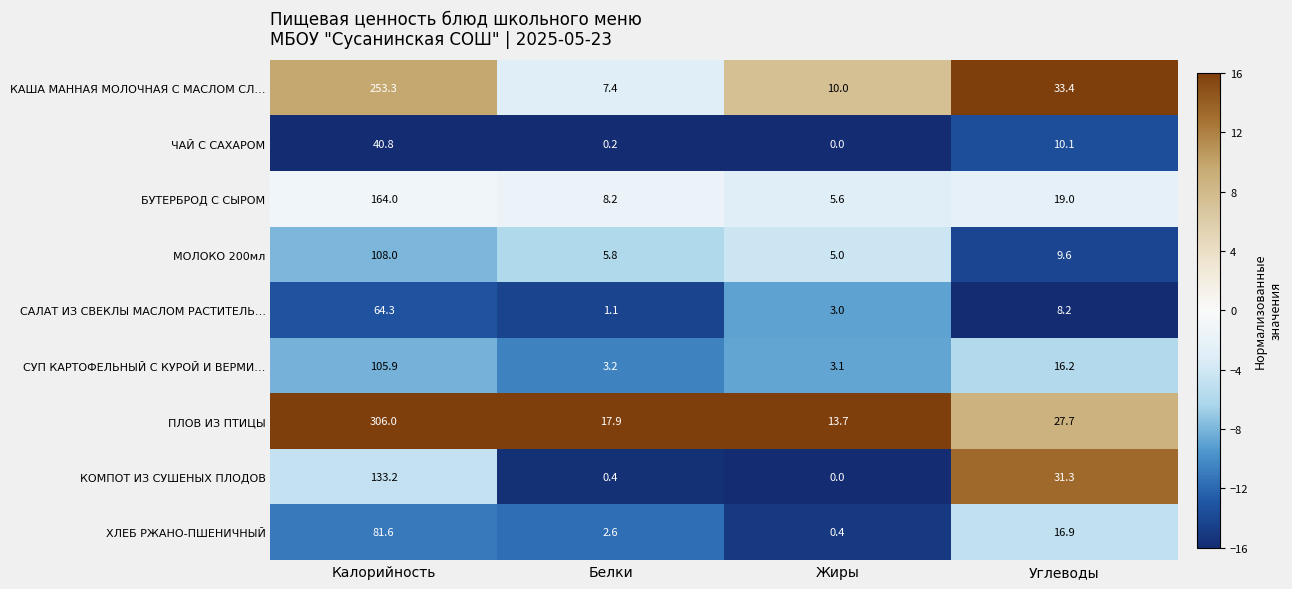

What is the sum of all ХЛЕБ РЖАНО-ПШЕНИЧНЫЙ values?

101.5